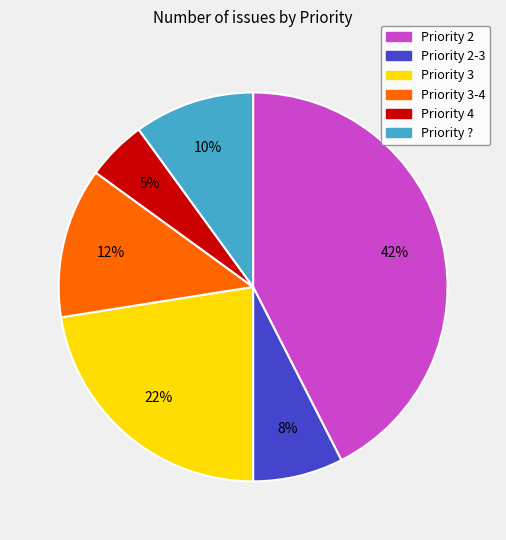

To the nearest percent, what percentage of the pie is Priority 3?

22%